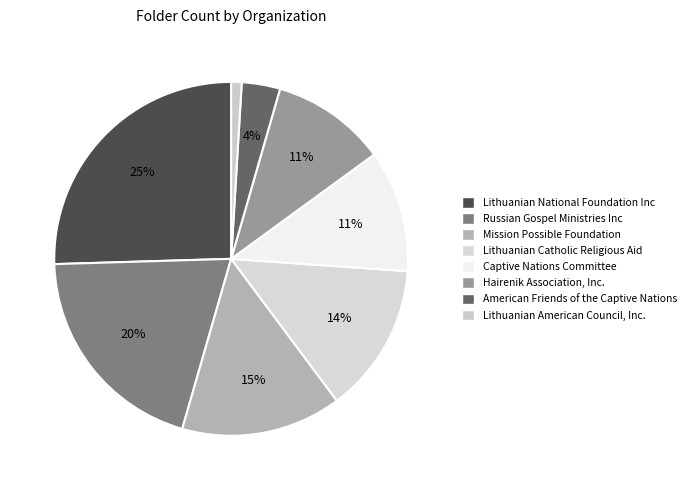

Which category has the smallest portion of the pie?

Lithuanian American Council, Inc.